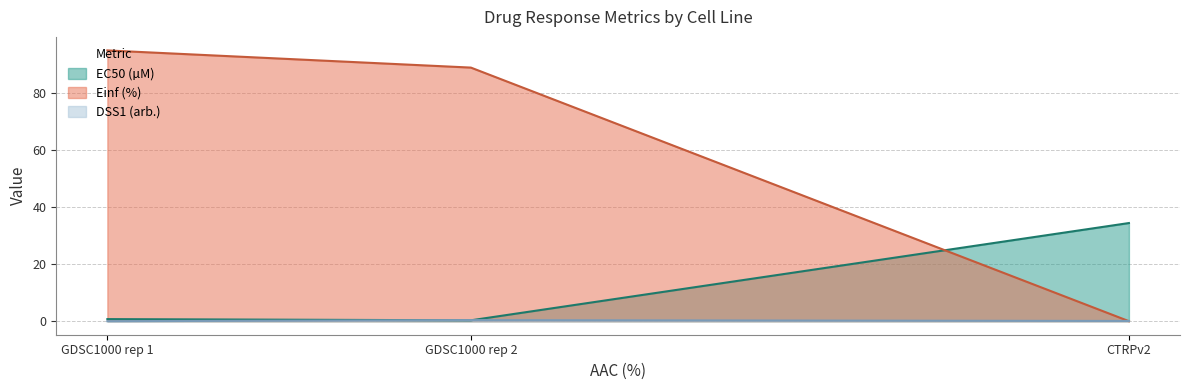

Which series has the widest spread of values?

Einf (%)